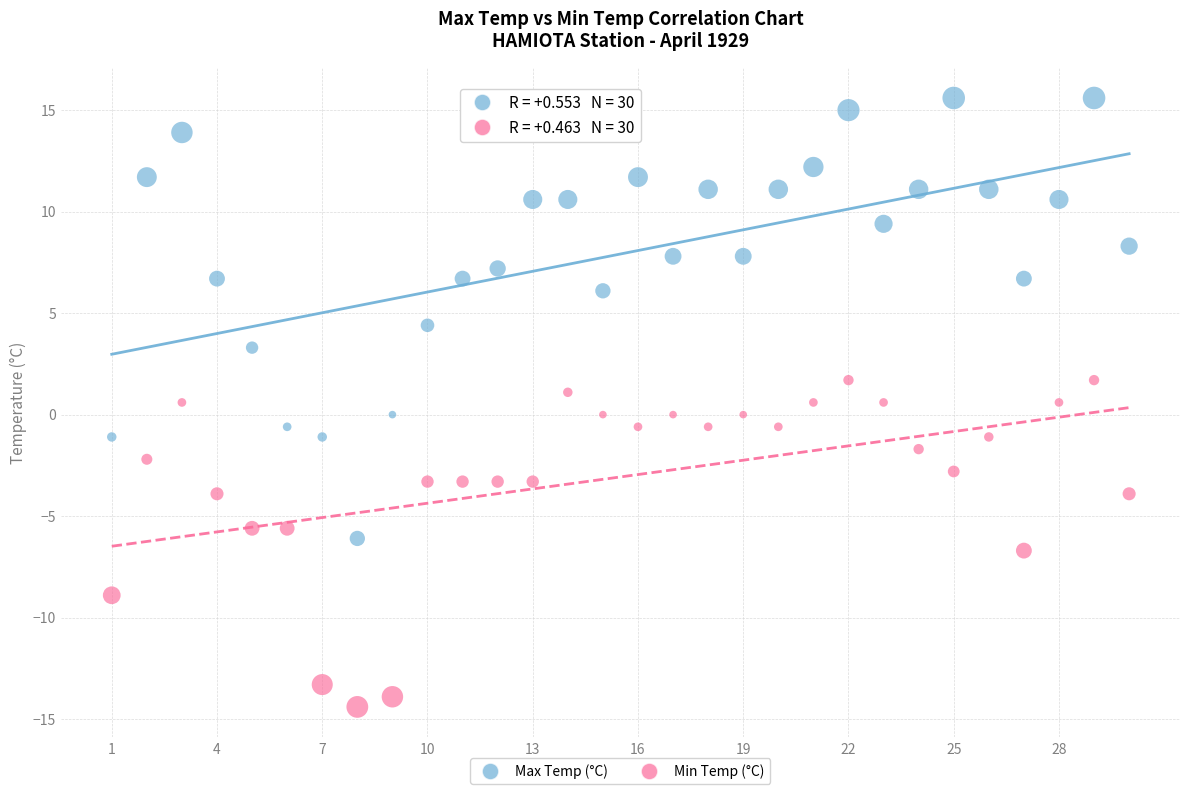

Across all data points, what is the range of Y values (max minus min)?

30.0